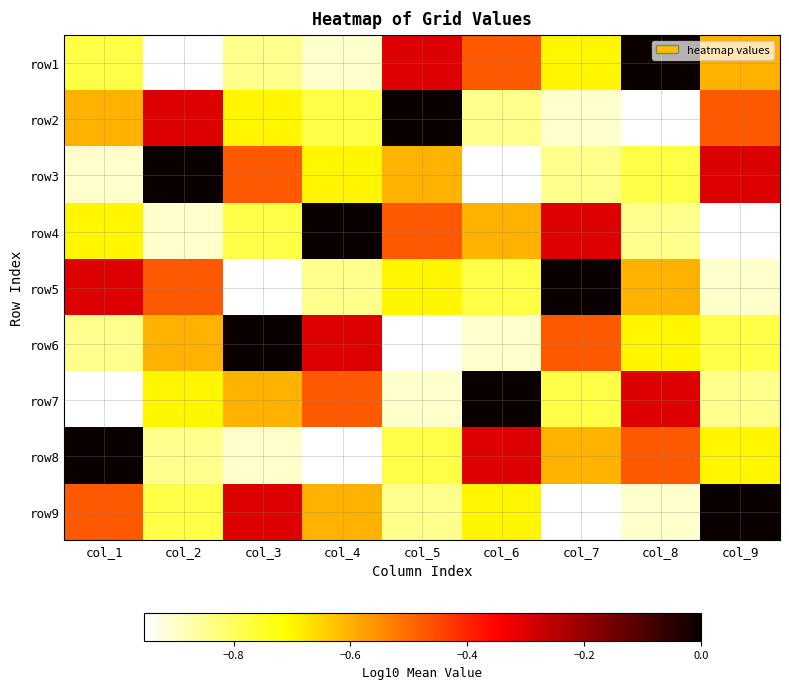

Reading left to right, extract all data points from this chart.

row1: col_1=-0.8	col_2=-1.0	col_3=-0.8	col_4=-0.9	col_5=-0.3	col_6=-0.5	col_7=-0.7	col_8=-0.0	col_9=-0.6
row2: col_1=-0.6	col_2=-0.3	col_3=-0.7	col_4=-0.8	col_5=-0.0	col_6=-0.8	col_7=-0.9	col_8=-1.0	col_9=-0.5
row3: col_1=-0.9	col_2=-0.0	col_3=-0.5	col_4=-0.7	col_5=-0.6	col_6=-1.0	col_7=-0.8	col_8=-0.8	col_9=-0.3
row4: col_1=-0.7	col_2=-0.9	col_3=-0.8	col_4=-0.0	col_5=-0.5	col_6=-0.6	col_7=-0.3	col_8=-0.8	col_9=-1.0
row5: col_1=-0.3	col_2=-0.5	col_3=-1.0	col_4=-0.8	col_5=-0.7	col_6=-0.8	col_7=-0.0	col_8=-0.6	col_9=-0.9
row6: col_1=-0.8	col_2=-0.6	col_3=-0.0	col_4=-0.3	col_5=-1.0	col_6=-0.9	col_7=-0.5	col_8=-0.7	col_9=-0.8
row7: col_1=-1.0	col_2=-0.7	col_3=-0.6	col_4=-0.5	col_5=-0.9	col_6=-0.0	col_7=-0.8	col_8=-0.3	col_9=-0.8
row8: col_1=-0.0	col_2=-0.8	col_3=-0.9	col_4=-1.0	col_5=-0.8	col_6=-0.3	col_7=-0.6	col_8=-0.5	col_9=-0.7
row9: col_1=-0.5	col_2=-0.8	col_3=-0.3	col_4=-0.6	col_5=-0.8	col_6=-0.7	col_7=-1.0	col_8=-0.9	col_9=-0.0